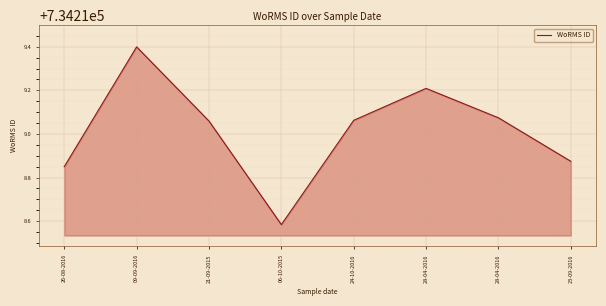

How many values exceed 734219?

5